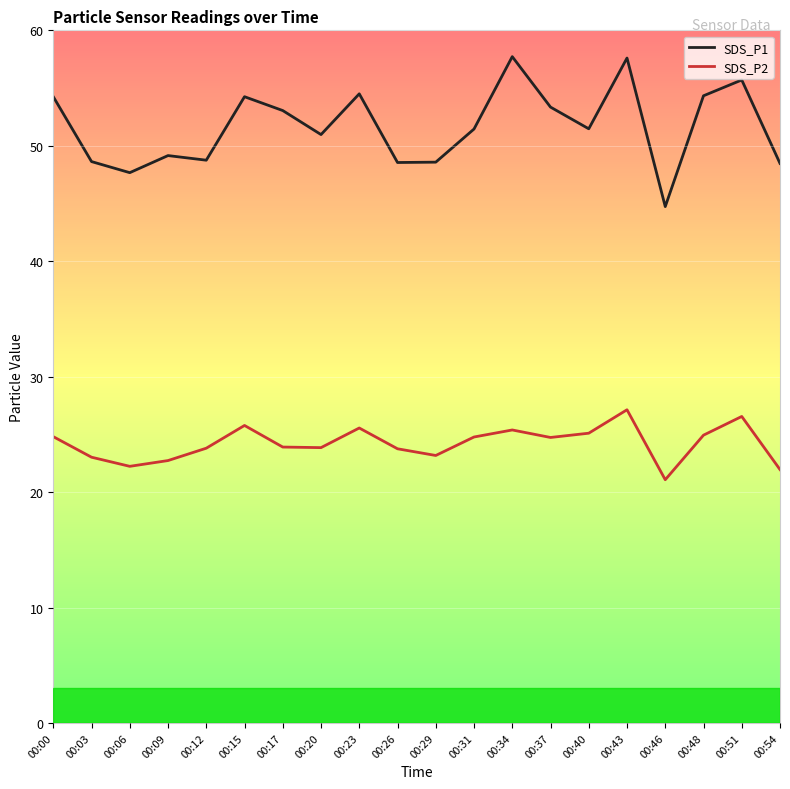

What is the greatest value displayed?

57.7